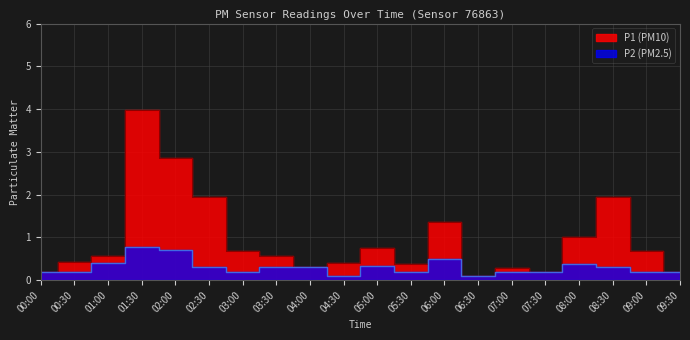

The P2 series shows 0.2 at 00:30. True or false?

True